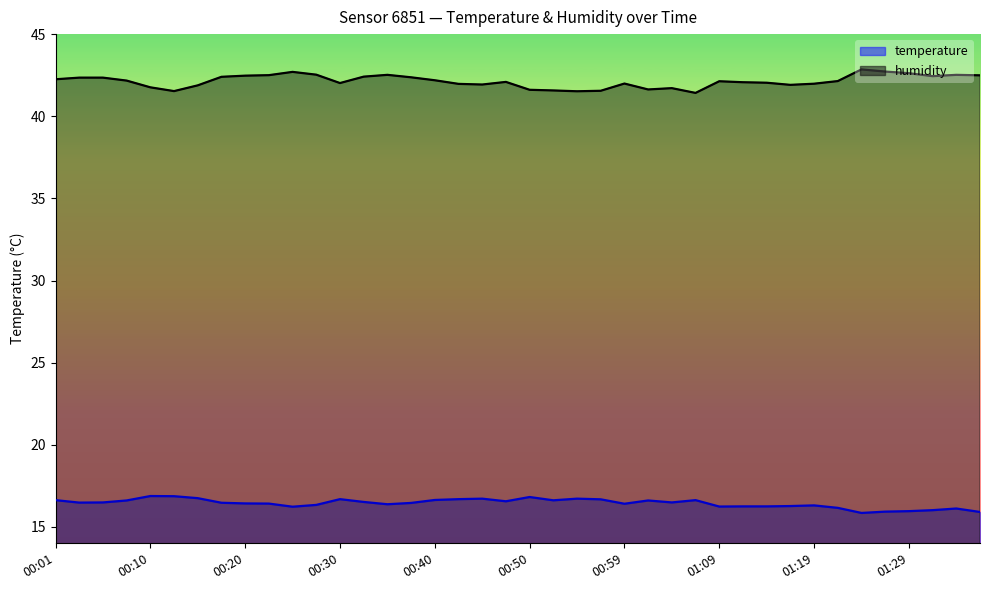

Which category has the lowest value across all series?

01:24